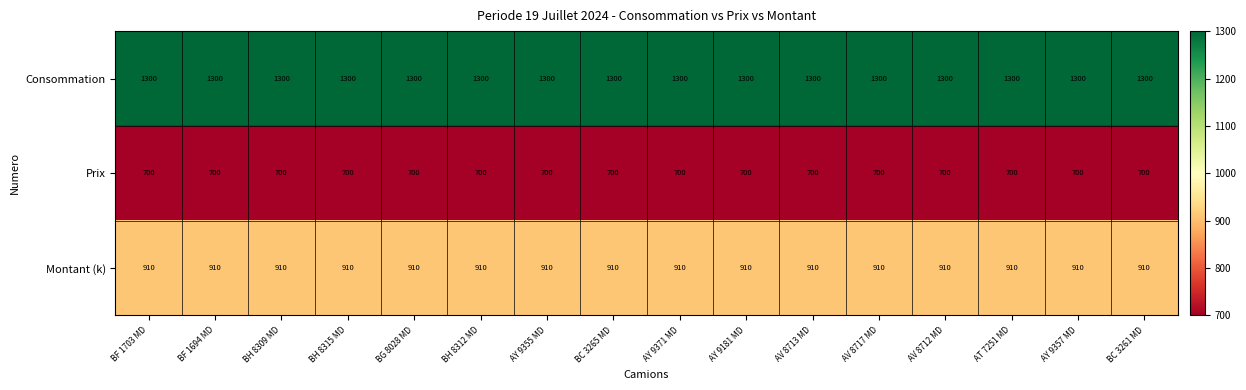

What is the sum of all Montant (k) values?

14560